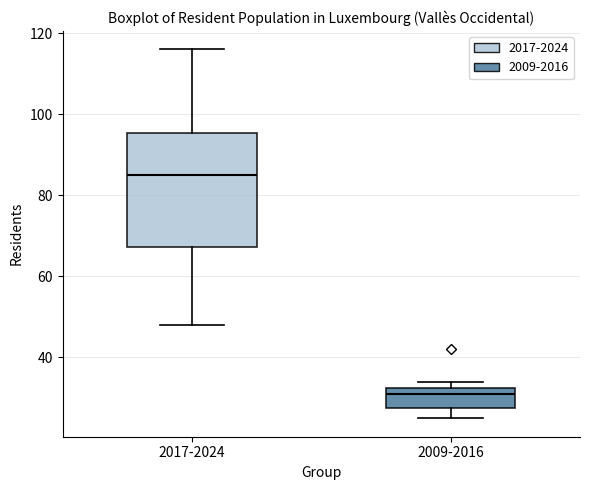

Reading left to right, transcribe this box plot: for each box, give where its median line is, the range the box spans, and where its two whiskers end, as read against the y-axis. The values are not printed on the chart, so give them approximately, as read against the axis.

2017-2024: median 86, box 68 to 96, whiskers 48 to 116
2009-2016: median 32 (just below the box's upper edge), box 28 to 32, whiskers 26 to 34